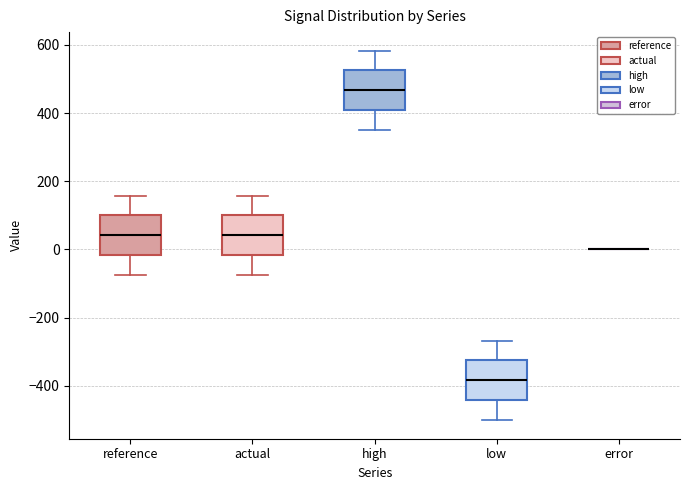

Where is the lower edge of the box for actual on the y-axis? The values are not printed on the chart, so give them approximately, as read against the axis.

-20